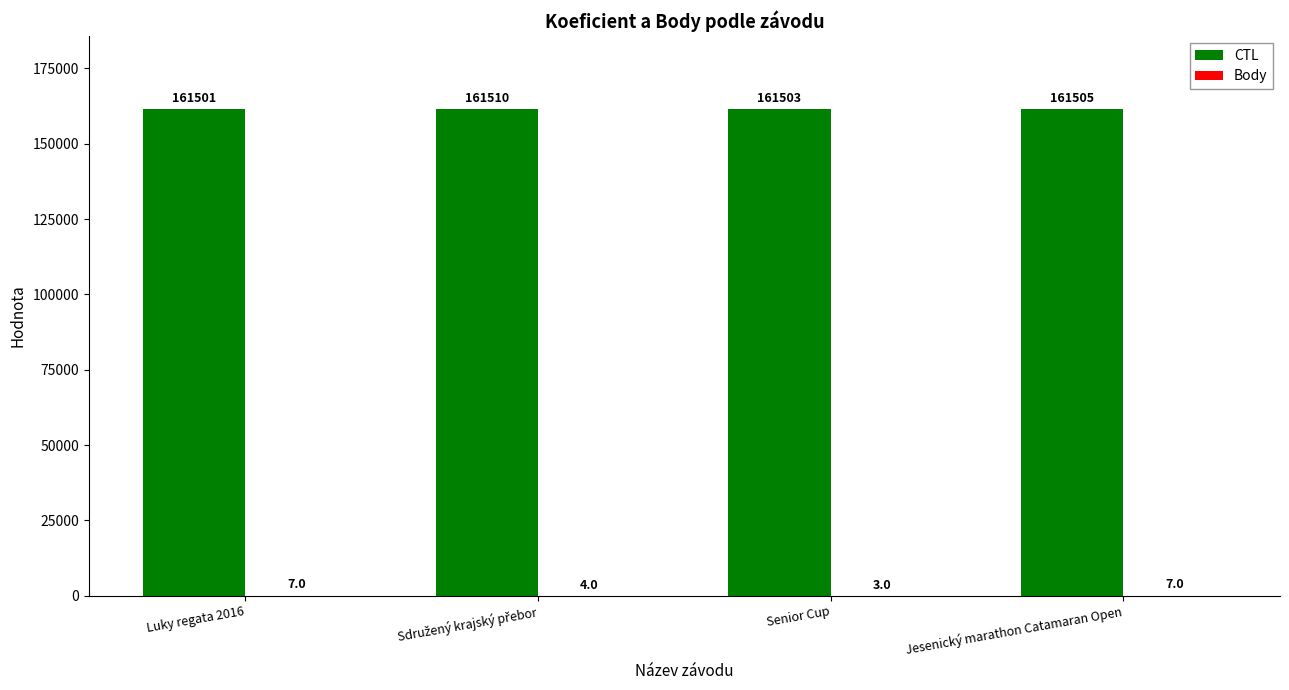

What is the sum of all CTL values?

646019